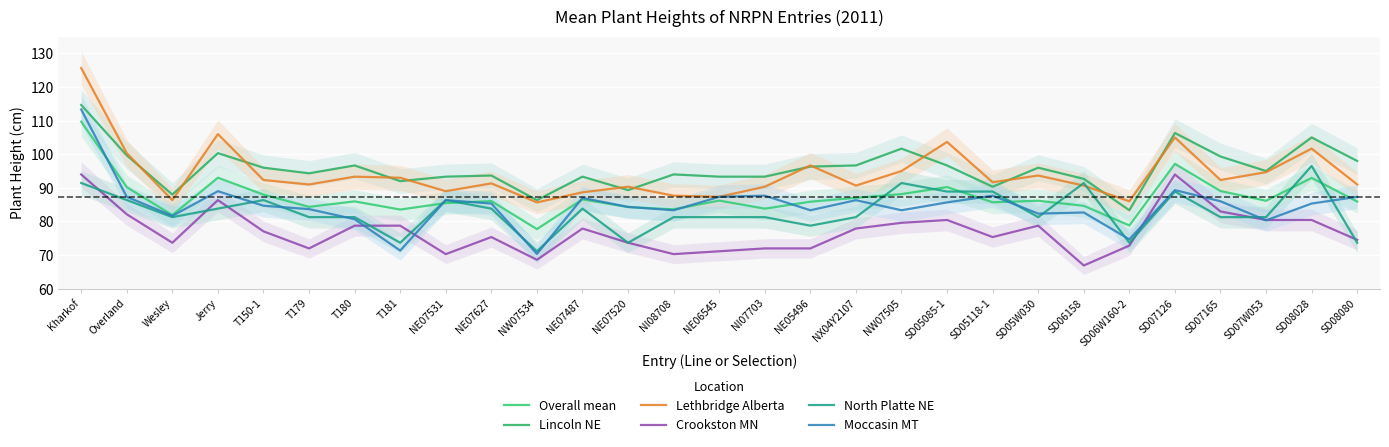

What are all the series names shown in the legend?

Overall mean, Lincoln NE, Lethbridge Alberta, Crookston MN, North Platte NE, Moccasin MT